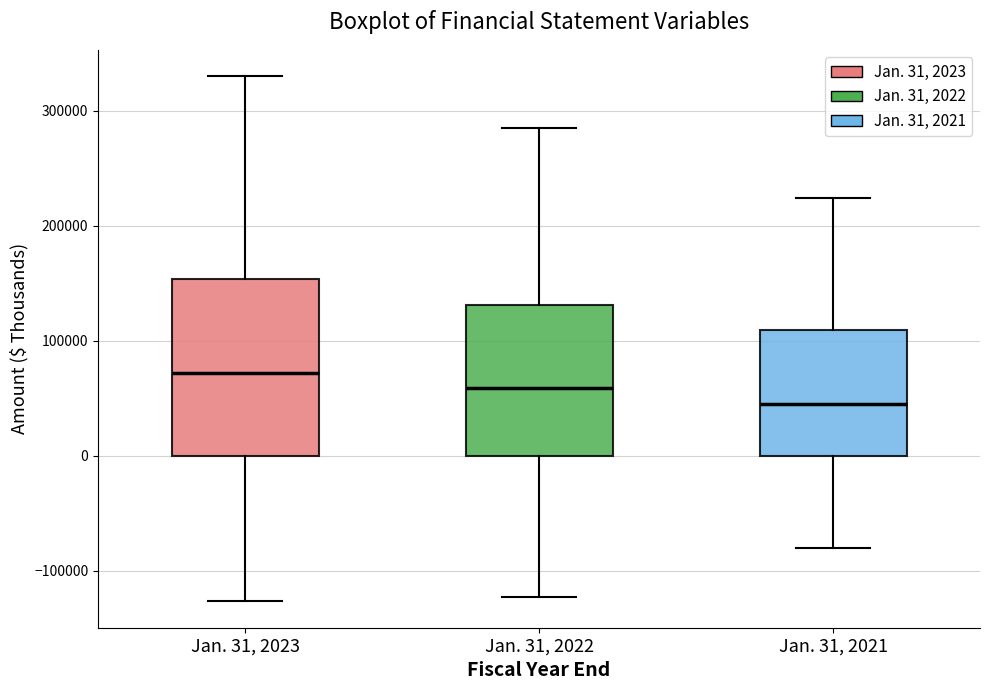

Comparing the boxes themselves (not the whiskers), which one is the tallest?

Jan. 31, 2023